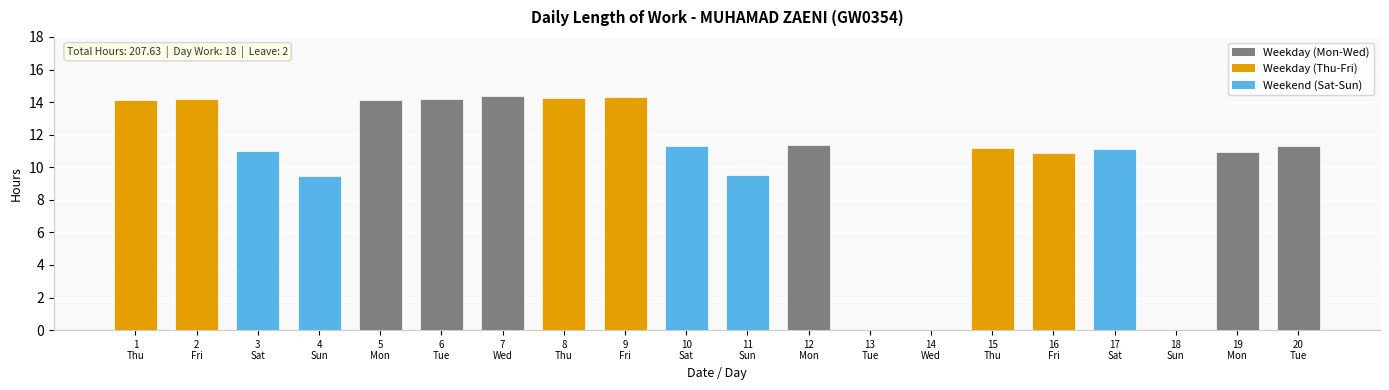

How many data points does each series have?

20